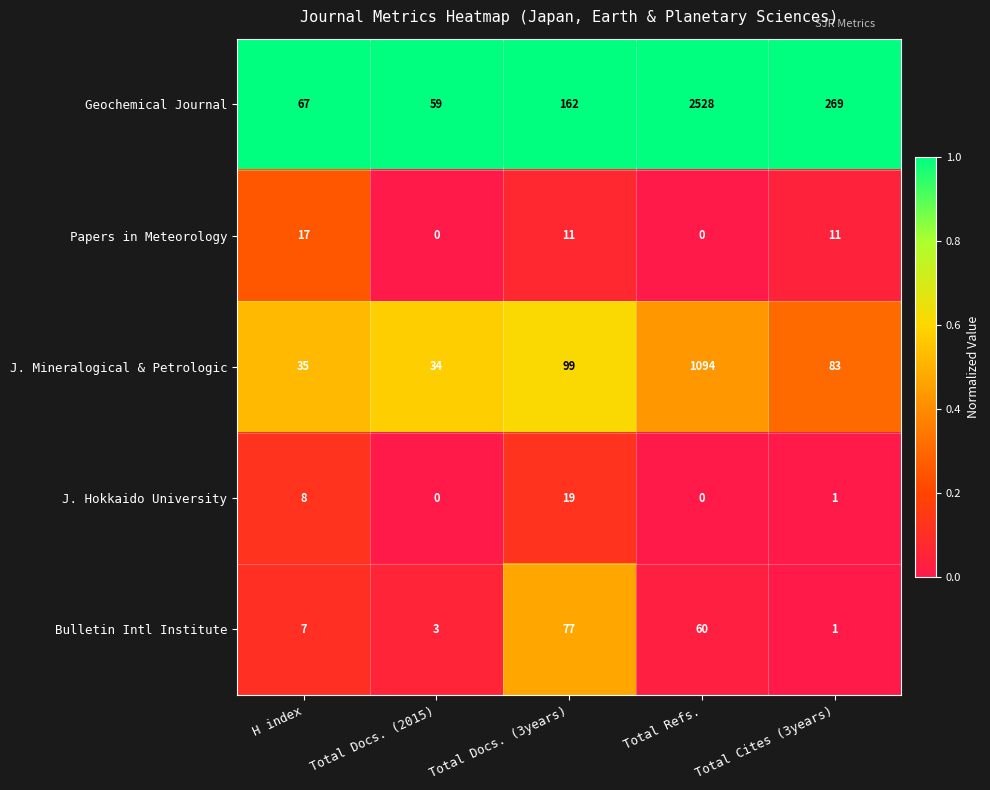

List the series in order of their peak value, highest first.

Geochemical Journal, J. Mineralogical & Petrologic, Bulletin Intl Institute, J. Hokkaido University, Papers in Meteorology